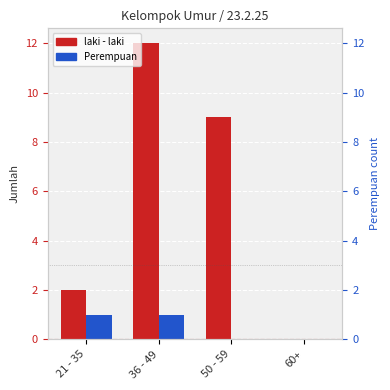

Is it true that laki - laki equals 9 at 50 - 59?

True